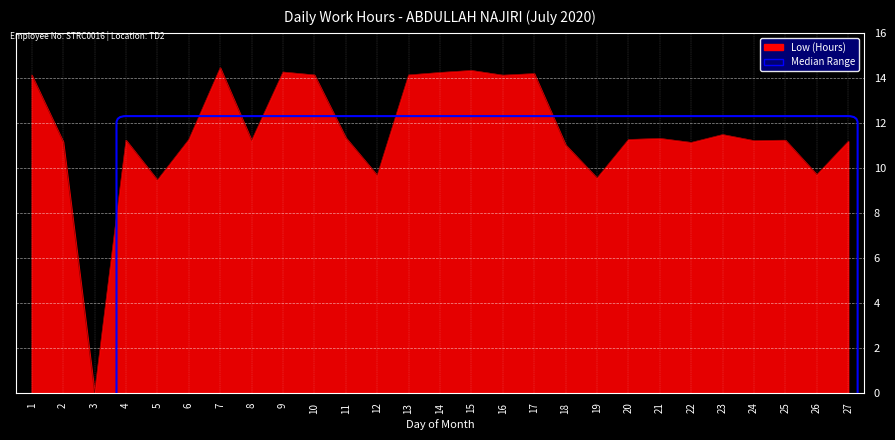

What is the sum of all values?

312.4